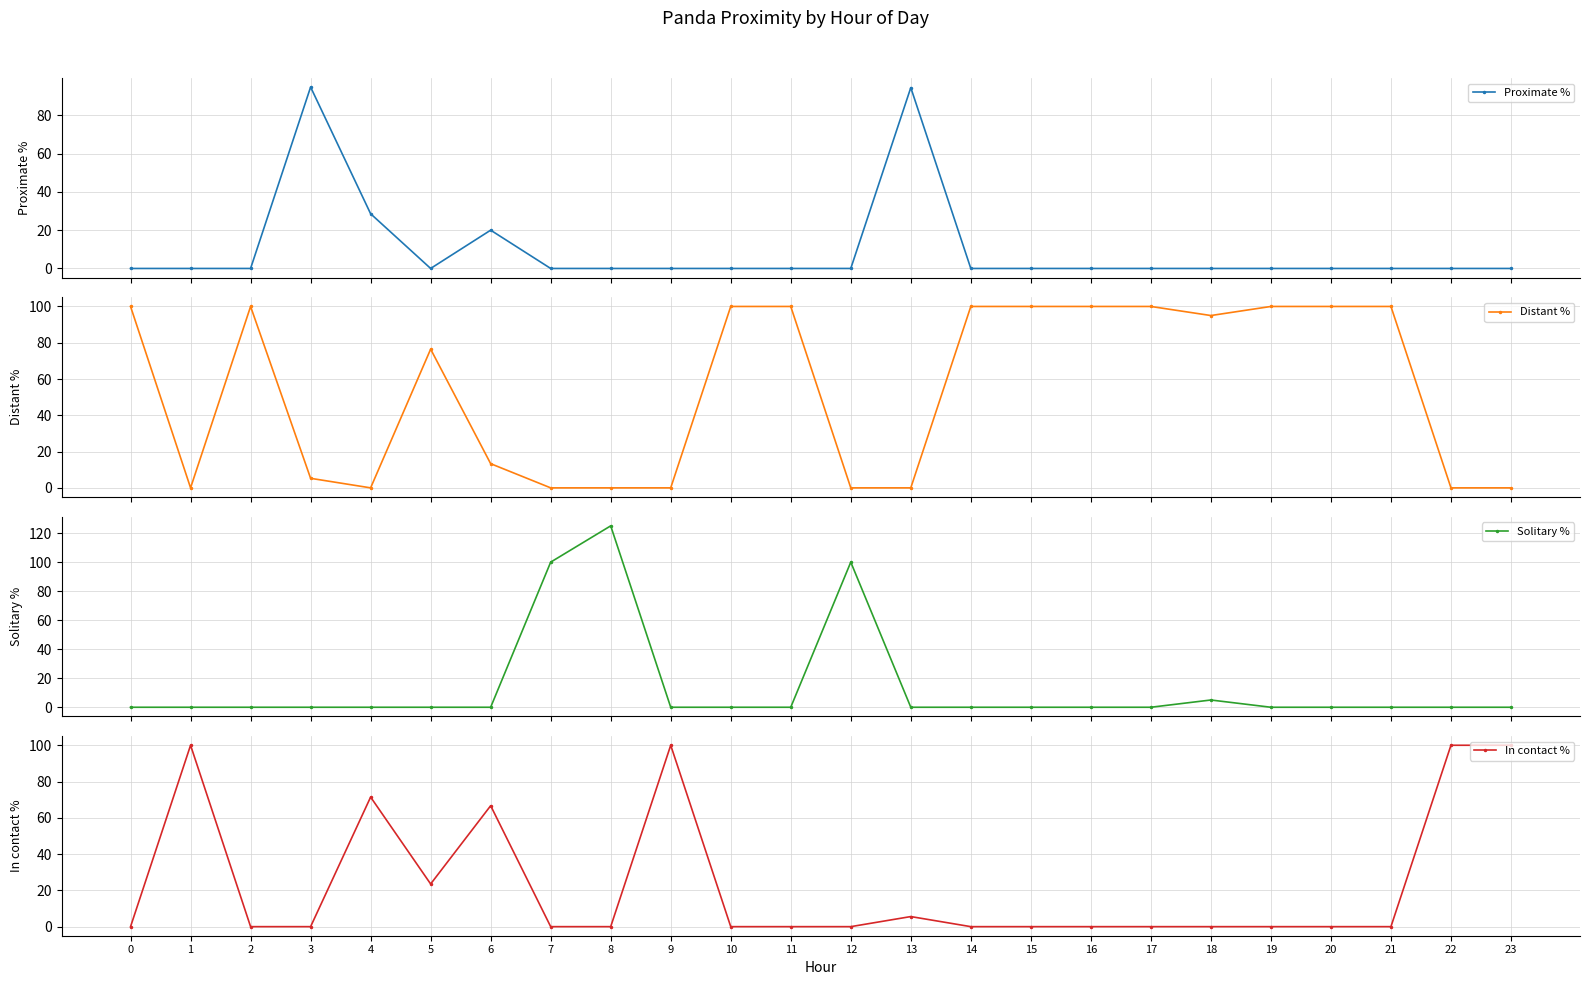

Between 13 and 15, which series saw the biggest shift?

Distant %